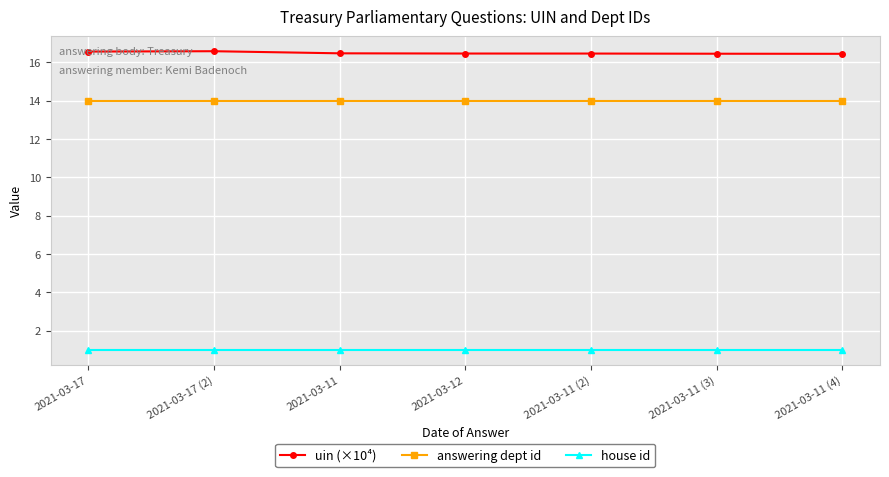

What is the average value of the uin (×10⁴) series?

16.5